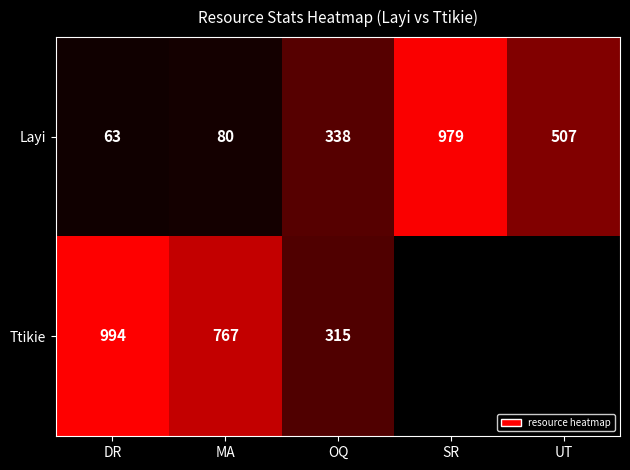

What is the average value of the Layi series?

393